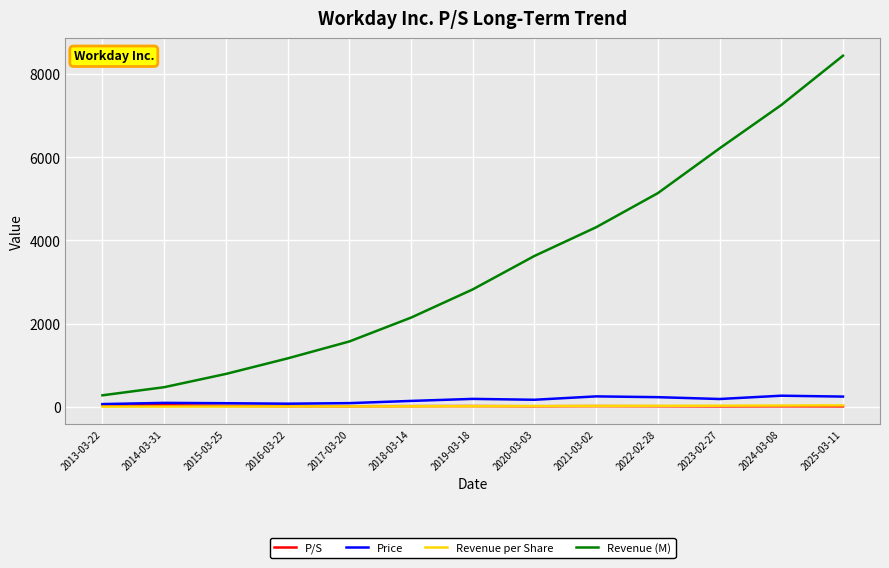

Which series has the largest total across all categories?

Revenue (M)